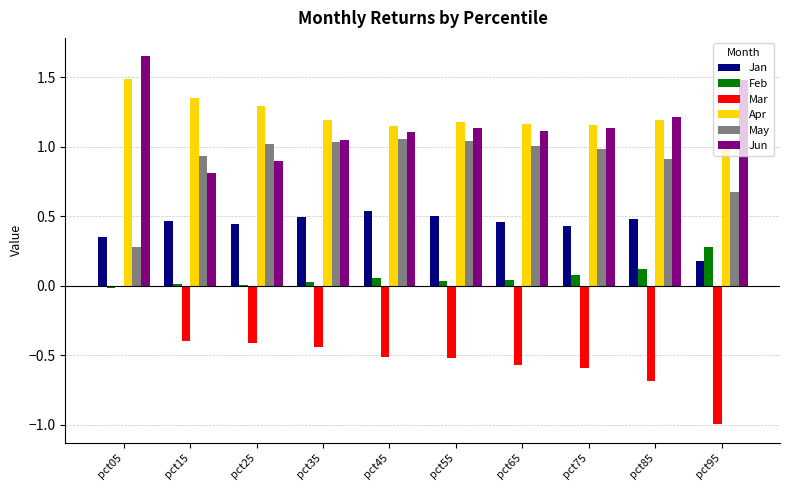

What is the total value across all series at pct45?

3.4